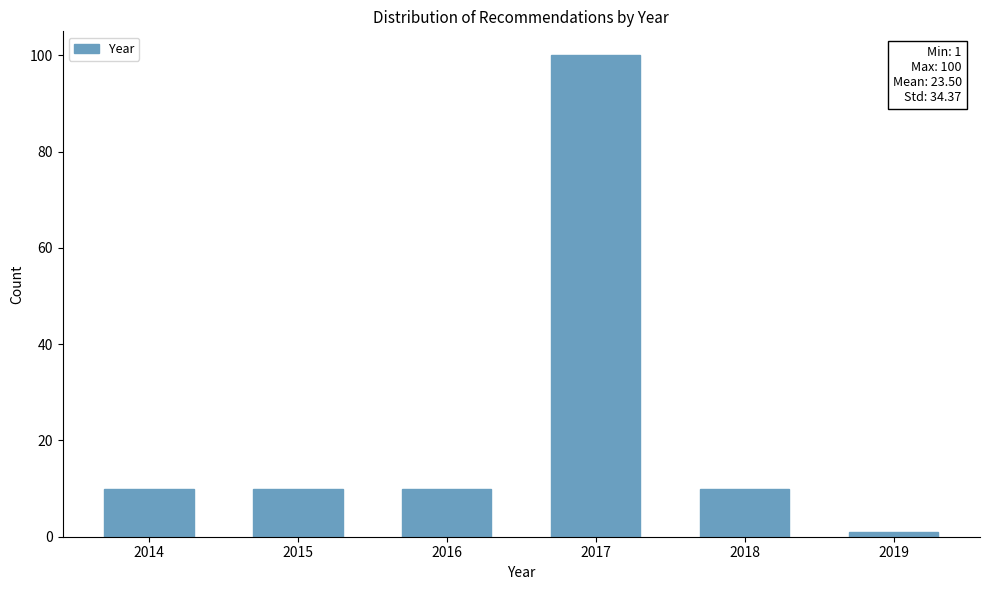

Reading right to left, transcribe all the data shown in this chart.

2019=1	2018=10	2017=100	2016=10	2015=10	2014=10